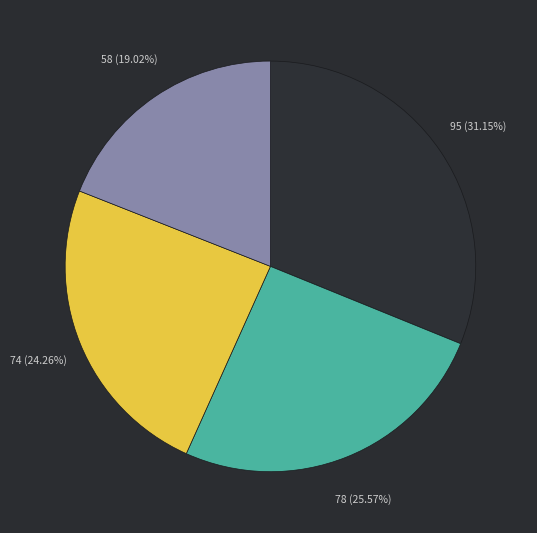

Does any single category account for the majority?

No